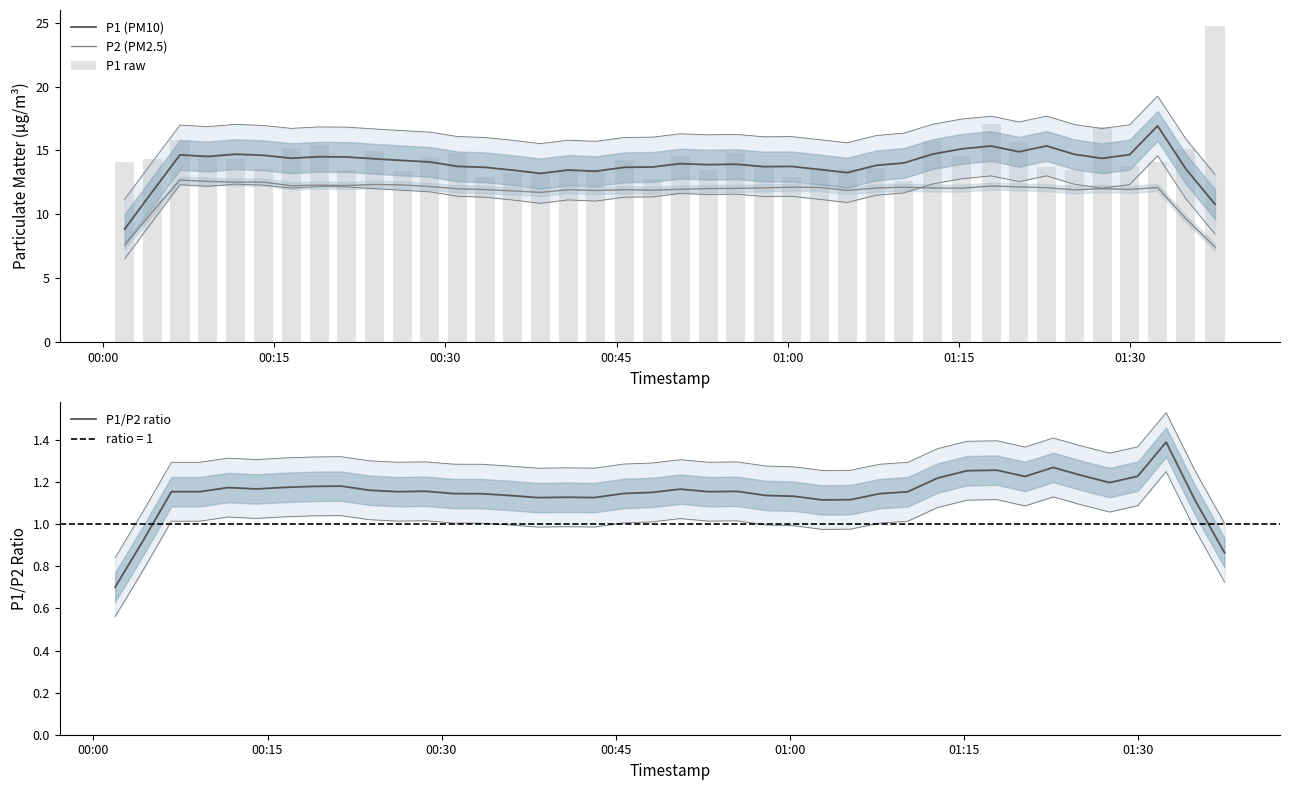

What is the sum of all P1 (PM10) values?

557.9